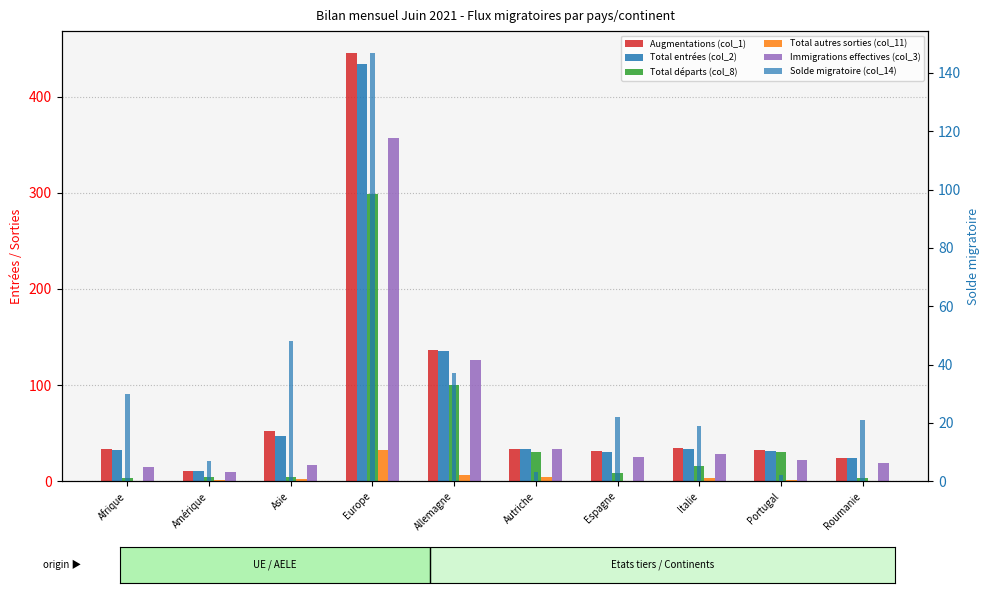

What is the sum of the Augmentations (col_1) values at Roumanie and Asie?

76